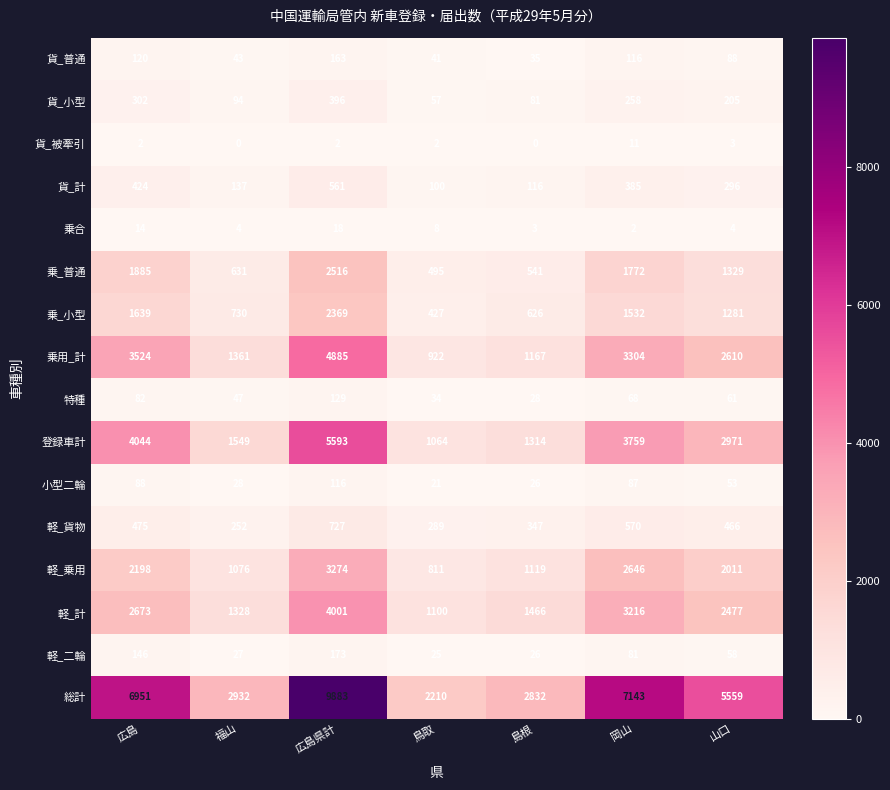

Is the value of 乗_小型 at 福山 greater than the value of 乗合 at 福山?

Yes